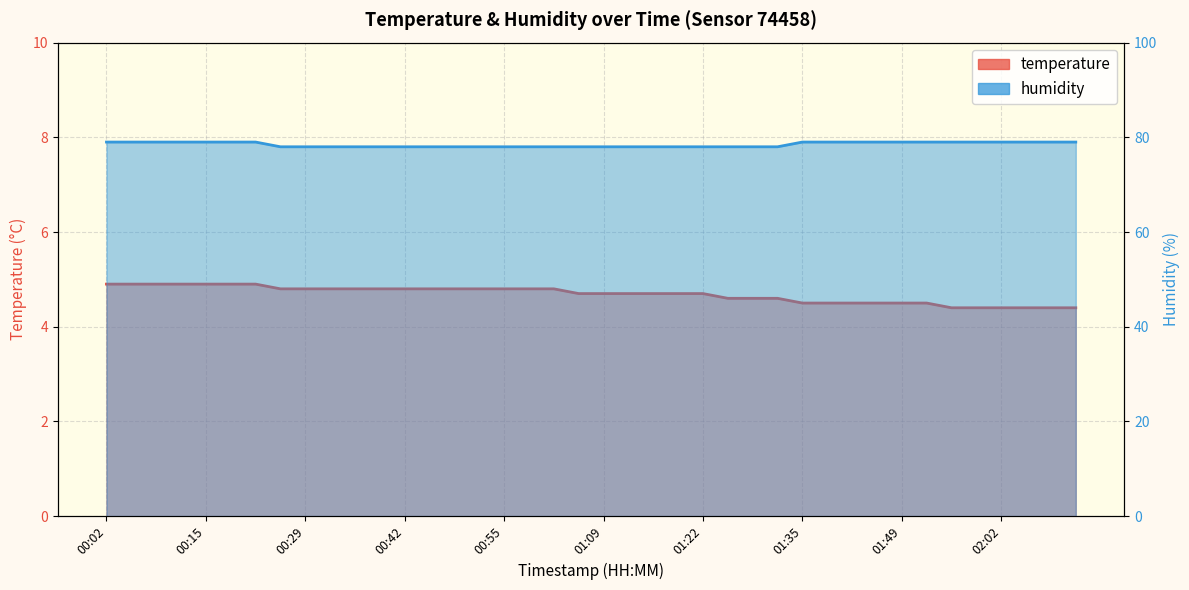

What is the minimum value for temperature?

4.4